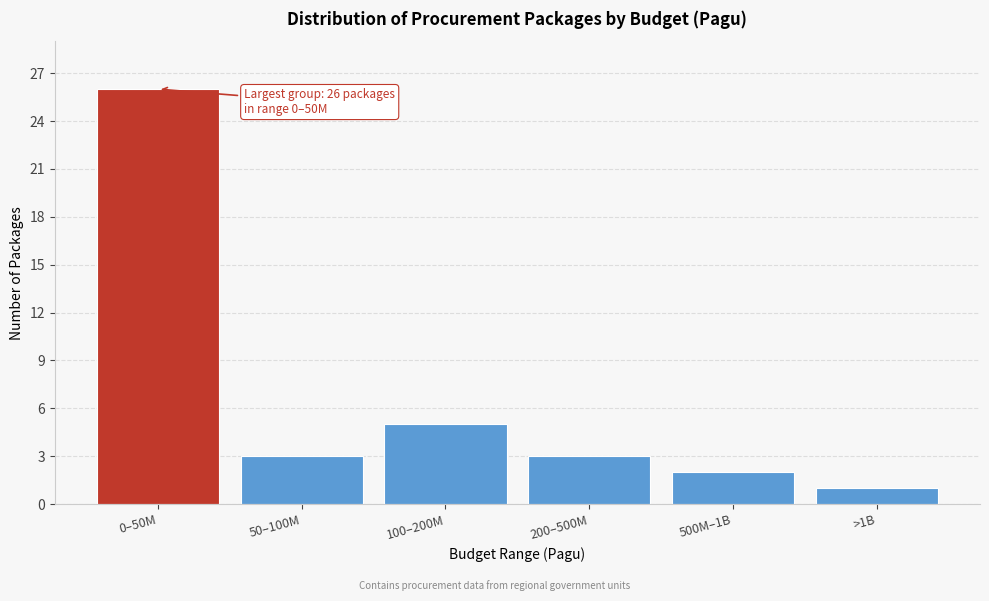

Reading left to right, extract all data points from this chart.

26	3	5	3	2	1